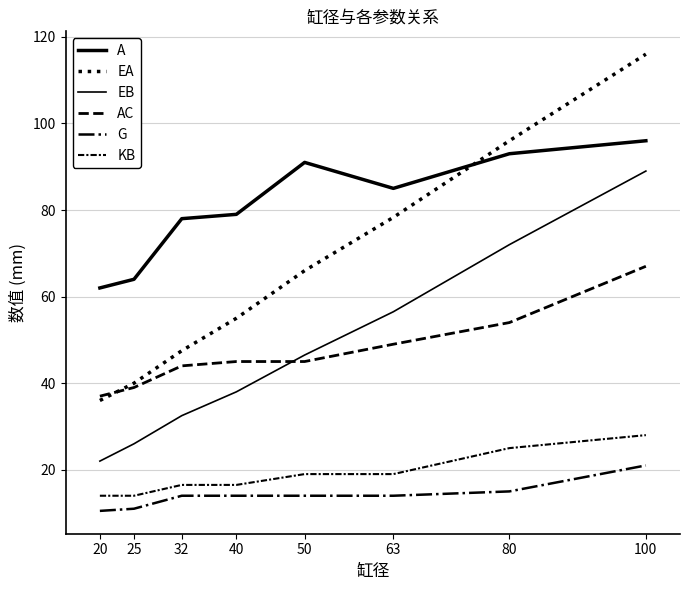

The value of EA at 63 is 78.3. True or false?

True